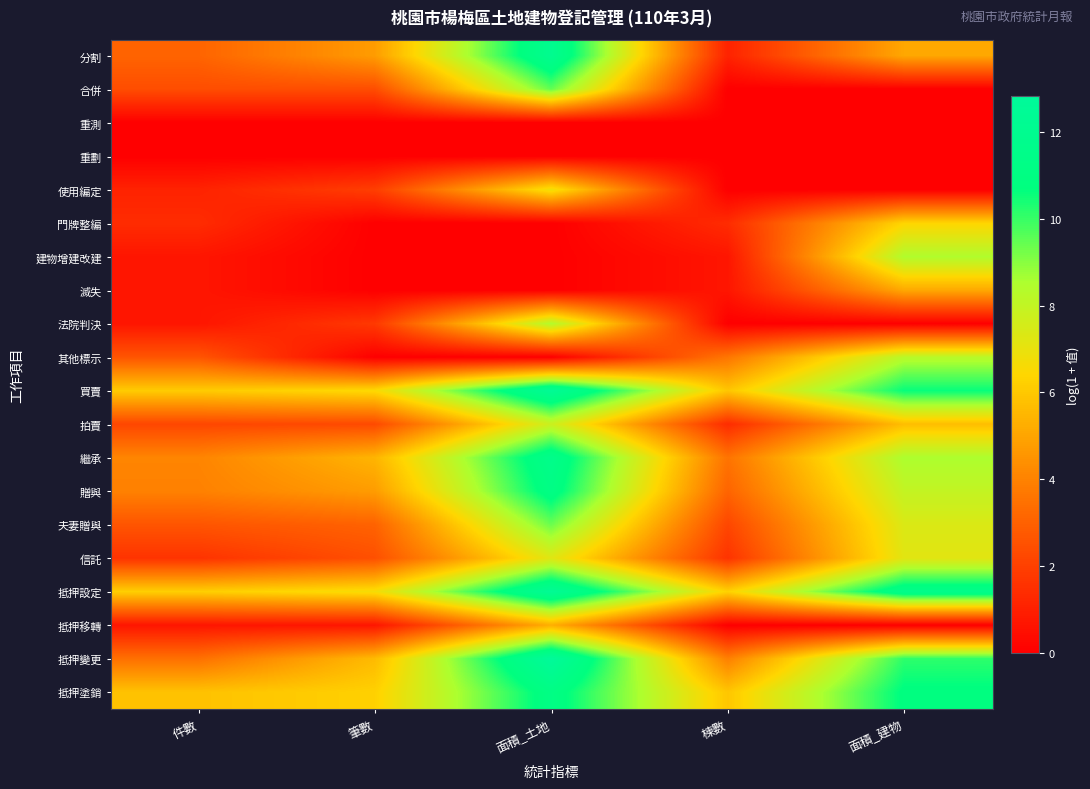

At how many categories does at least one series exceed 8?

2